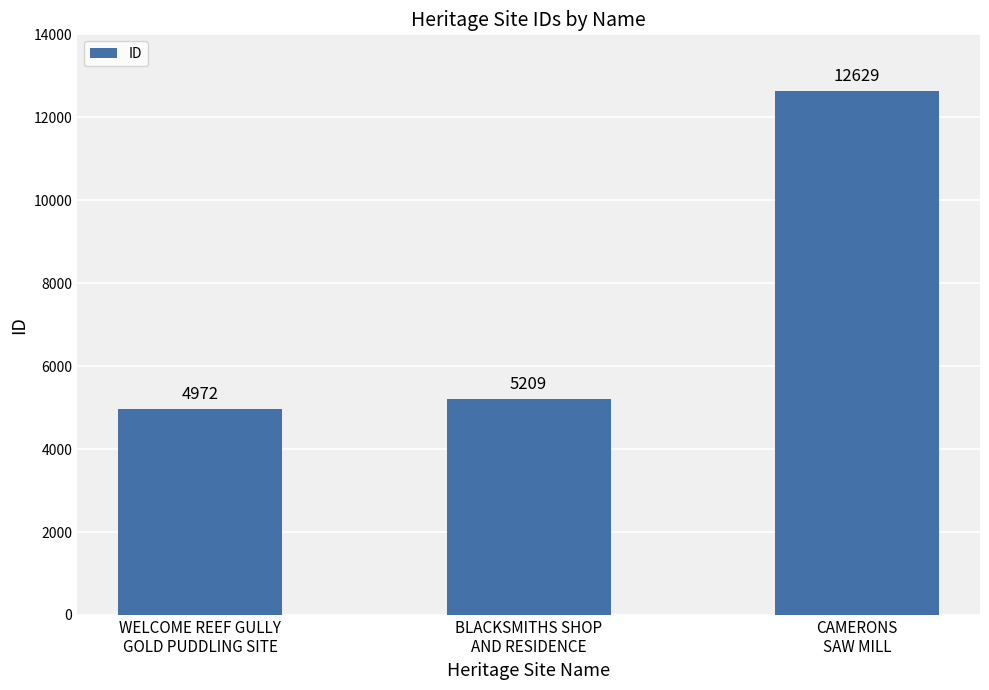

What is the sum of the values at BLACKSMITHS SHOP
AND RESIDENCE and WELCOME REEF GULLY
GOLD PUDDLING SITE?

10181